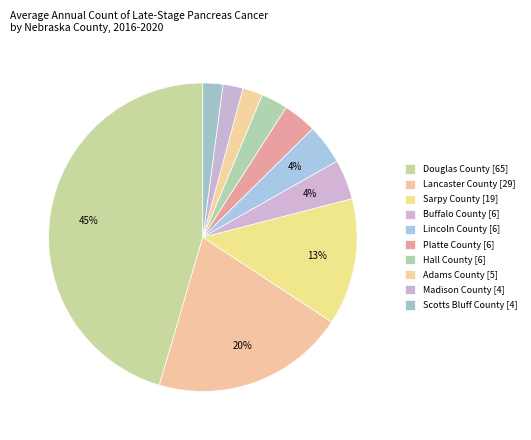

Count the number of slices in the pie.

10